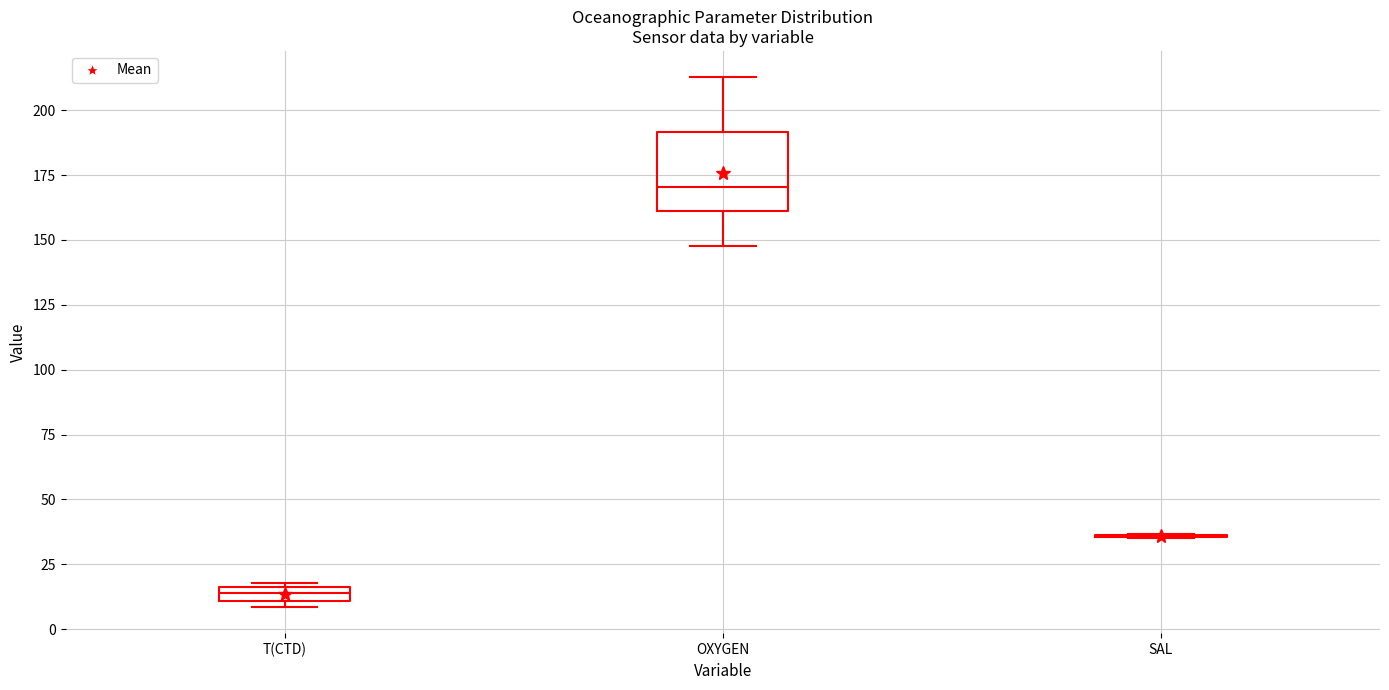

Where does the median line of the box for OXYGEN sit on the y-axis? The values are not printed on the chart, so give them approximately, as read against the axis.

170